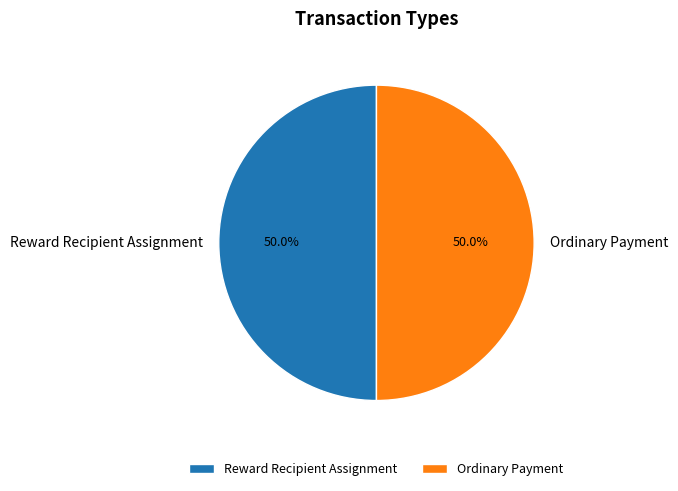

Approximately how many times larger is the value at Ordinary Payment compared to Reward Recipient Assignment?

1.0